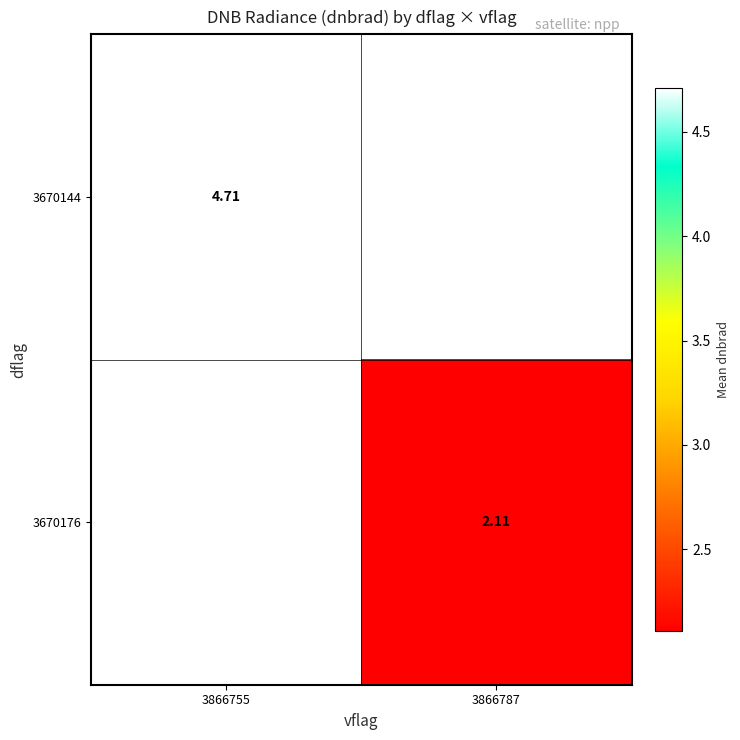

Is it true that 3670176 equals 1.2 at 3866787?

False